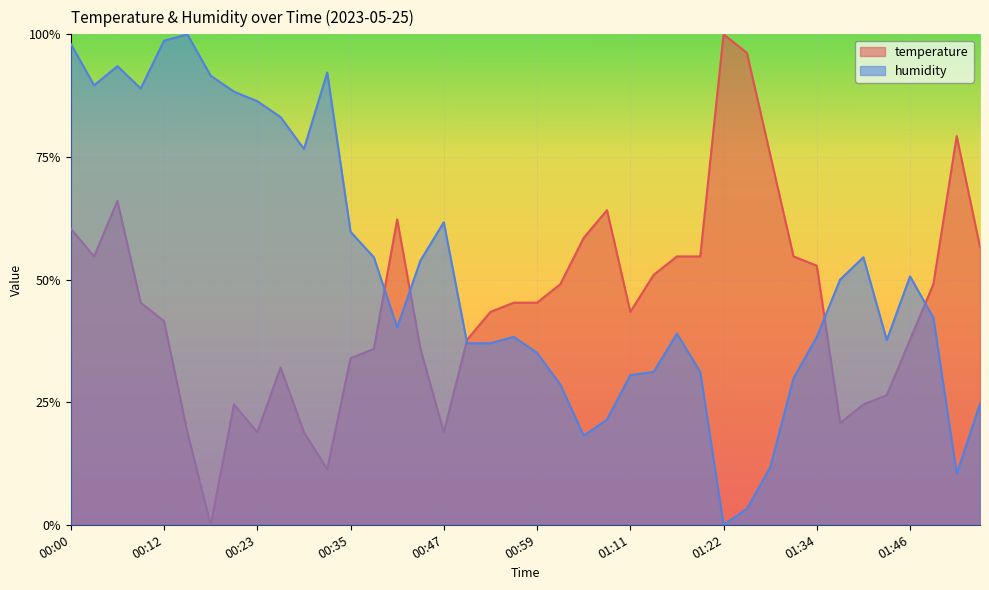

True or false: temperature has more than 1 points higher than both neighbors.

True